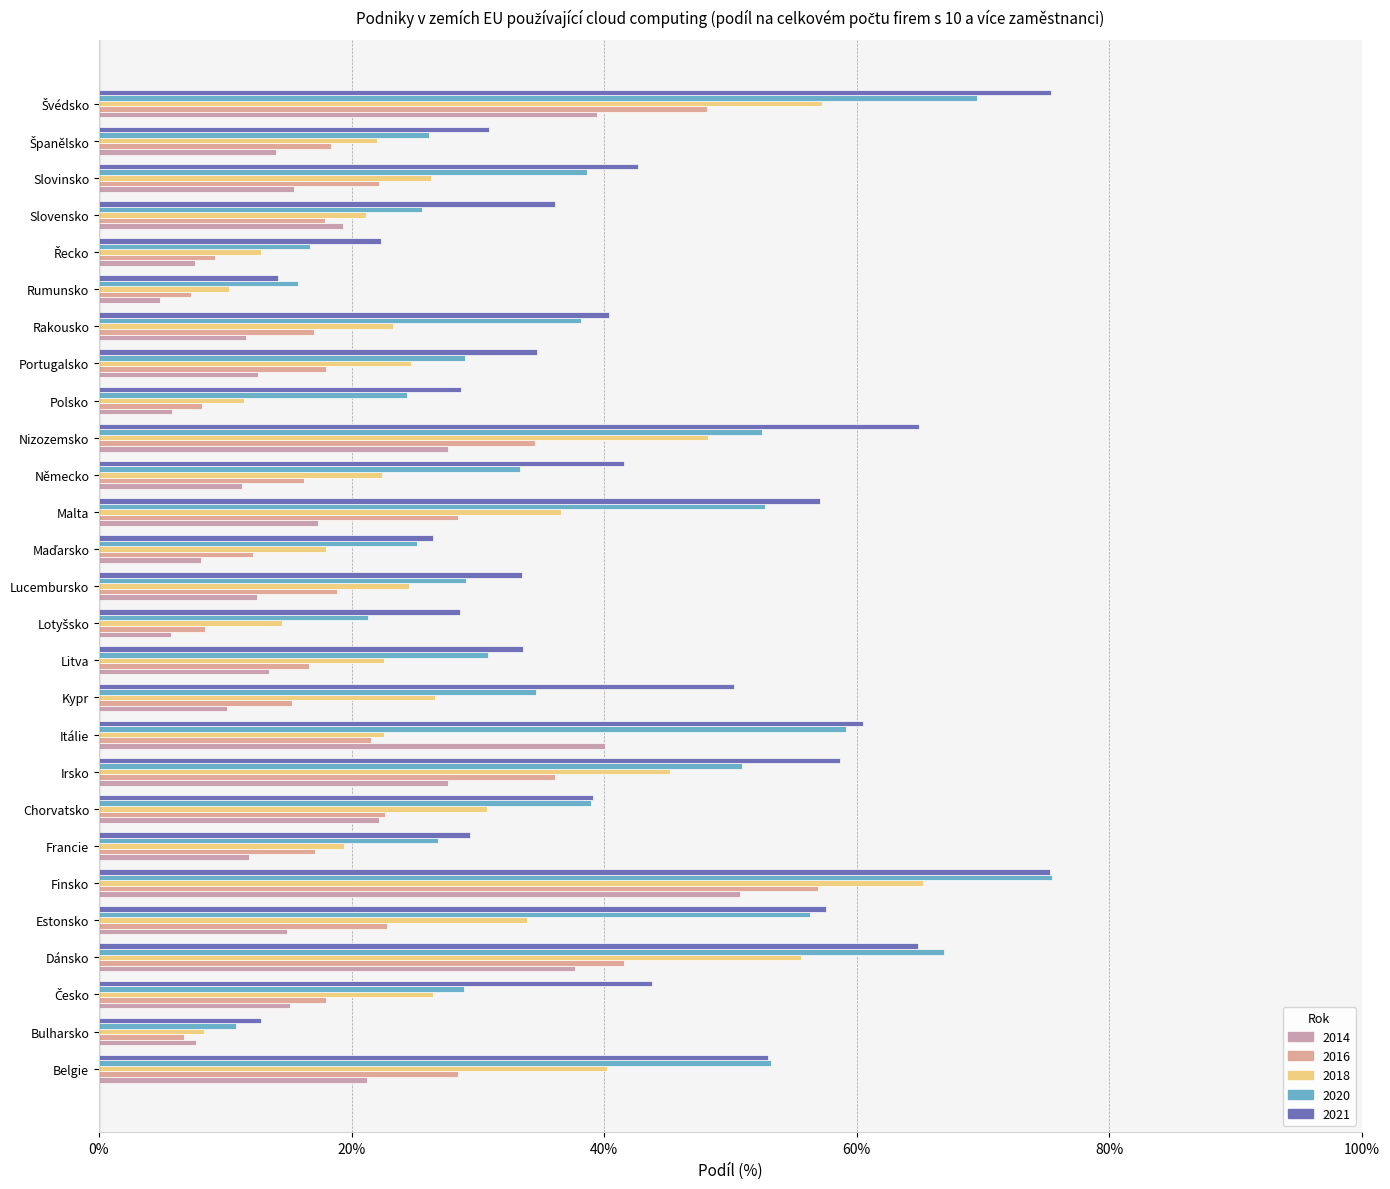

Is the value of 2016 at Nizozemsko greater than the value of 2020 at Rakousko?

No